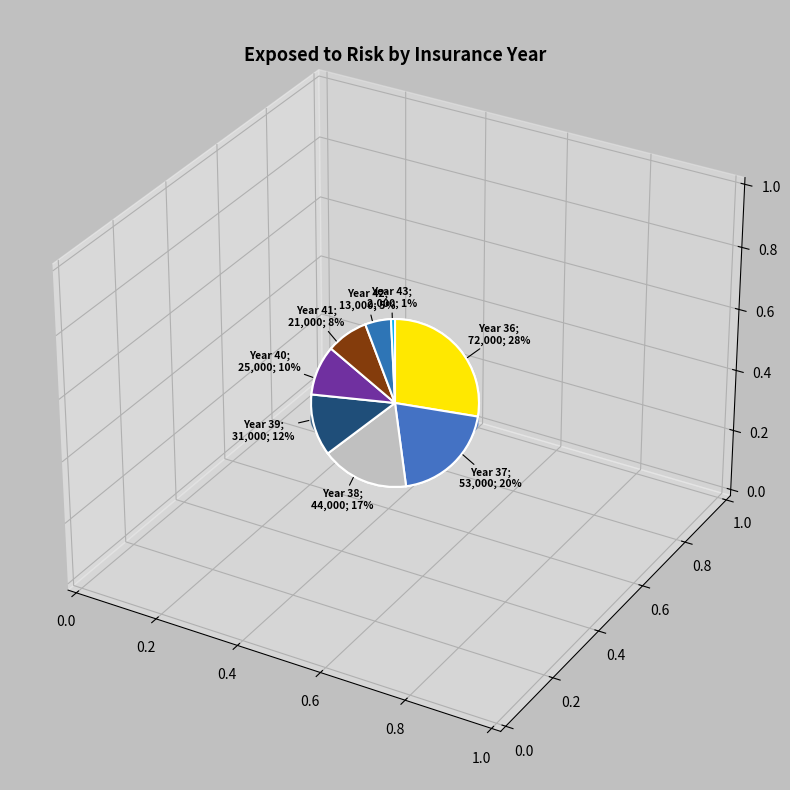

What is the change in value from Year 37 to Year 43?

-51000